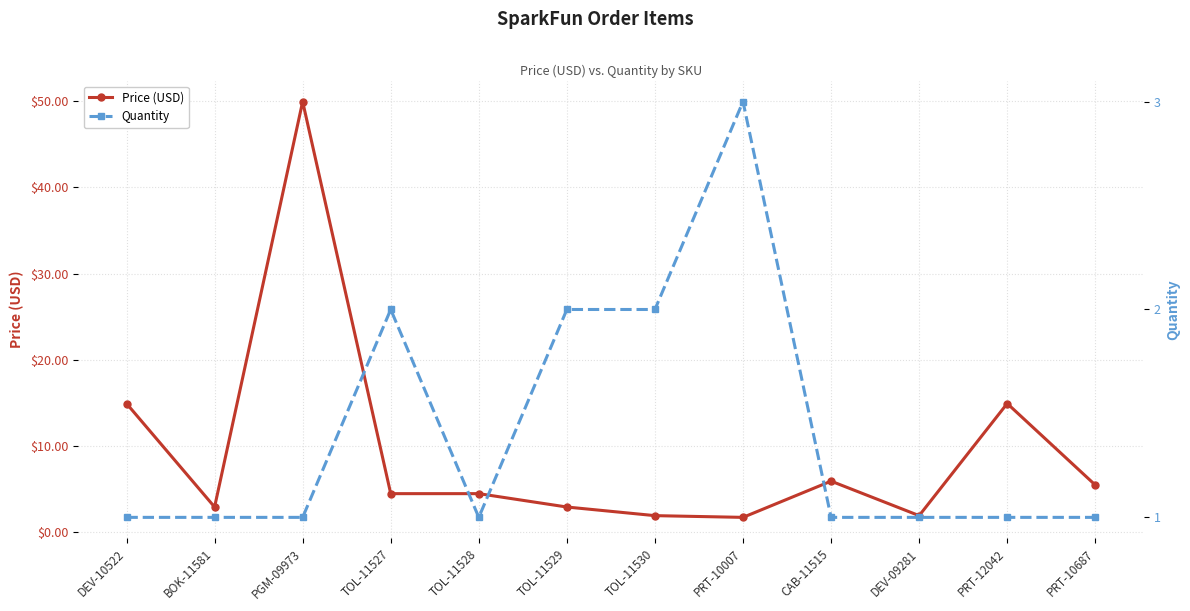

How many interior local valleys does the Price (USD) series have?

3